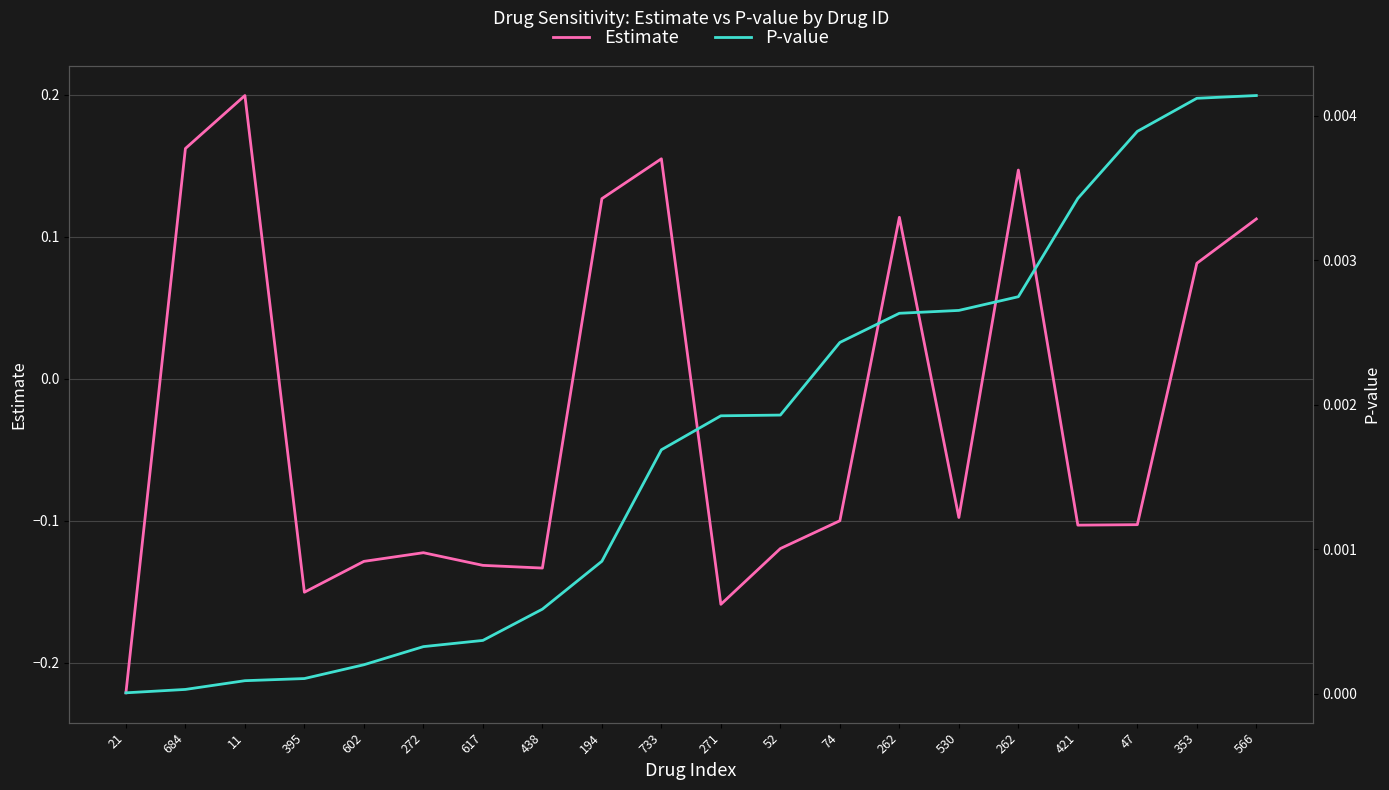

What is the difference between the maximum and minimum values in the Estimate series?

0.4